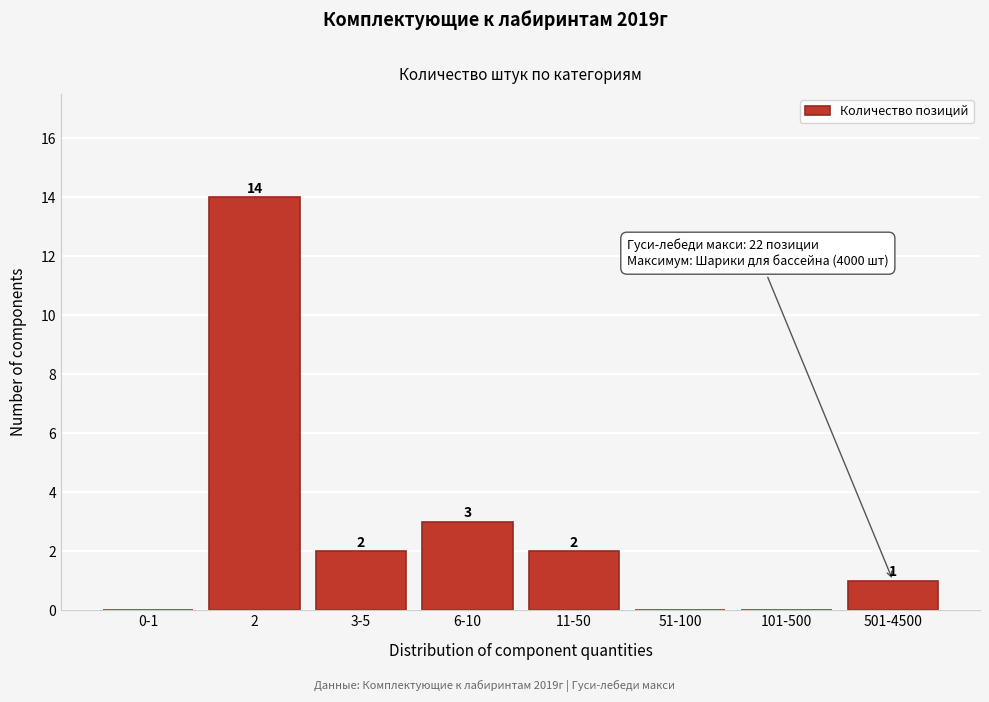

Reading left to right, extract all data points from this chart.

0-1=0	2=14	3-5=2	6-10=3	11-50=2	51-100=0	101-500=0	501-4500=1